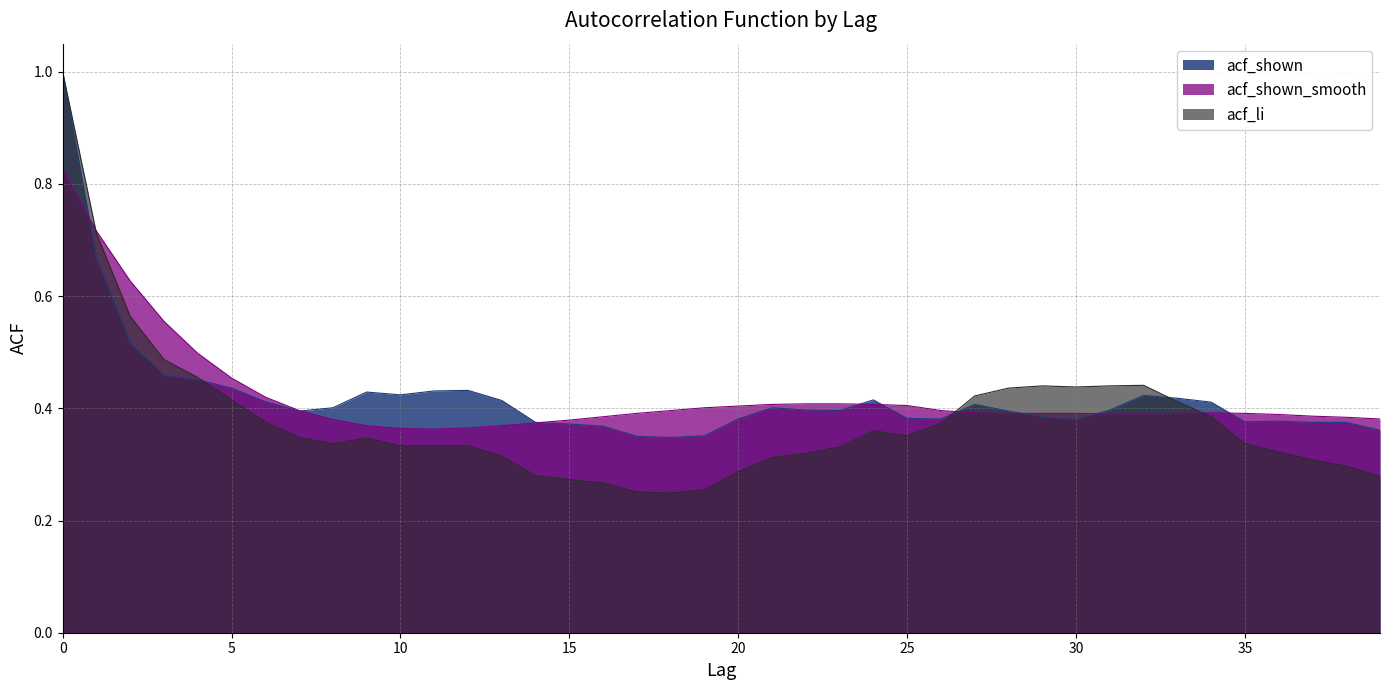

Reading right to left, extract all data points from this chart.

acf_li: 39=0.3	38=0.3	37=0.3	36=0.3	35=0.3	34=0.4	33=0.4	32=0.4	31=0.4	30=0.4	29=0.4	28=0.4	27=0.4	26=0.4	25=0.4	24=0.4	23=0.3	22=0.3	21=0.3	20=0.3	19=0.3	18=0.2	17=0.3	16=0.3	15=0.3	14=0.3	13=0.3	12=0.3	11=0.3	10=0.3	9=0.3	8=0.3	7=0.3	6=0.4	5=0.4	4=0.5	3=0.5	2=0.6	1=0.7	0=1.0
acf_shown: 39=0.4	38=0.4	37=0.4	36=0.4	35=0.4	34=0.4	33=0.4	32=0.4	31=0.4	30=0.4	29=0.4	28=0.4	27=0.4	26=0.4	25=0.4	24=0.4	23=0.4	22=0.4	21=0.4	20=0.4	19=0.4	18=0.3	17=0.3	16=0.4	15=0.4	14=0.4	13=0.4	12=0.4	11=0.4	10=0.4	9=0.4	8=0.4	7=0.4	6=0.4	5=0.4	4=0.5	3=0.5	2=0.5	1=0.7	0=1.0
acf_shown_smooth: 39=0.4	38=0.4	37=0.4	36=0.4	35=0.4	34=0.4	33=0.4	32=0.4	31=0.4	30=0.4	29=0.4	28=0.4	27=0.4	26=0.4	25=0.4	24=0.4	23=0.4	22=0.4	21=0.4	20=0.4	19=0.4	18=0.4	17=0.4	16=0.4	15=0.4	14=0.4	13=0.4	12=0.4	11=0.4	10=0.4	9=0.4	8=0.4	7=0.4	6=0.4	5=0.5	4=0.5	3=0.6	2=0.6	1=0.7	0=0.8